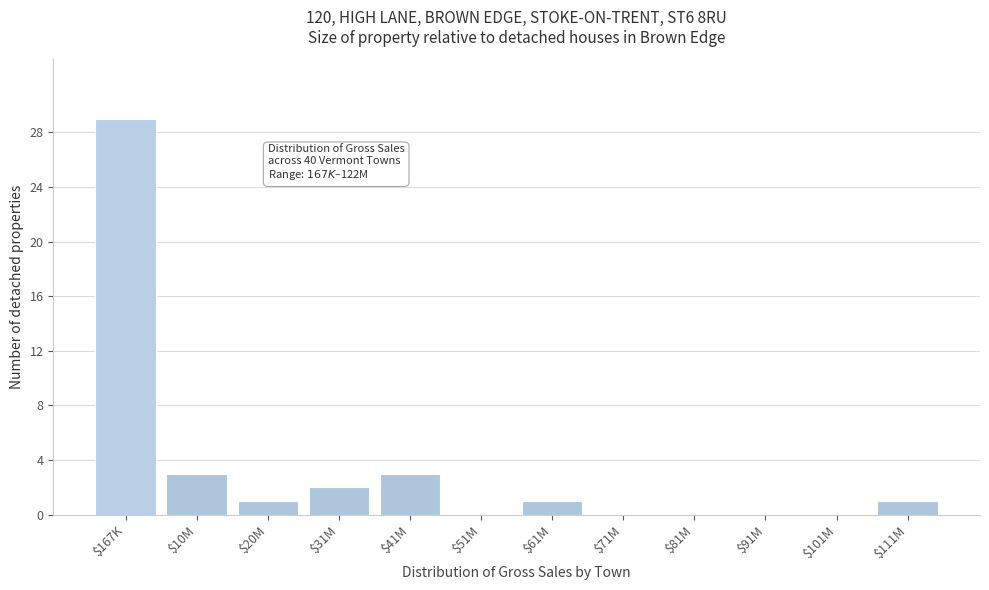

What is the sum of all values?

40